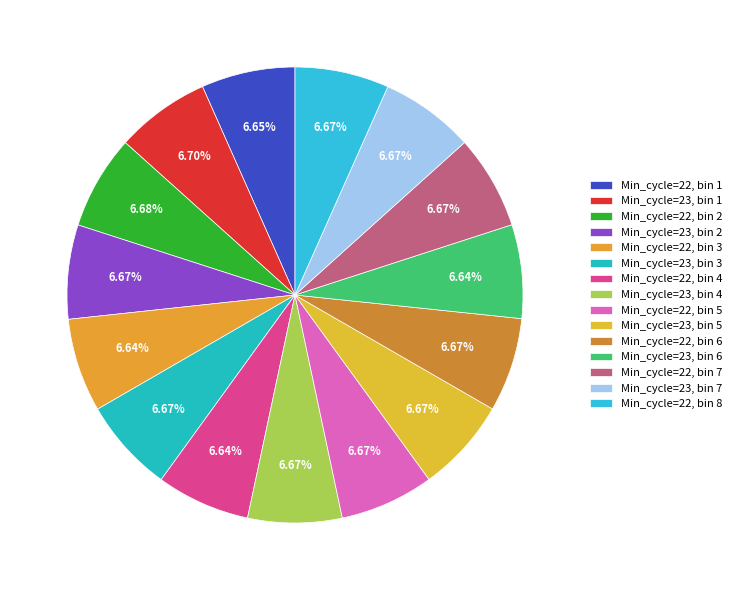

To the nearest percent, what is the average slice percentage?

7%